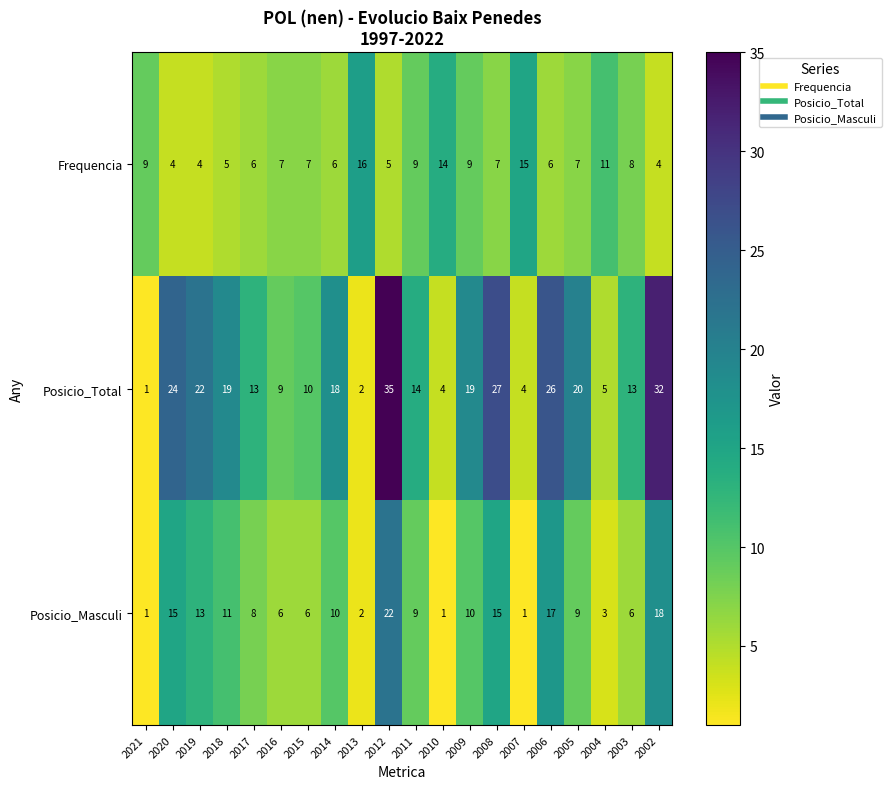

Between 2014 and 2008, which series saw the biggest shift?

Posicio_Total